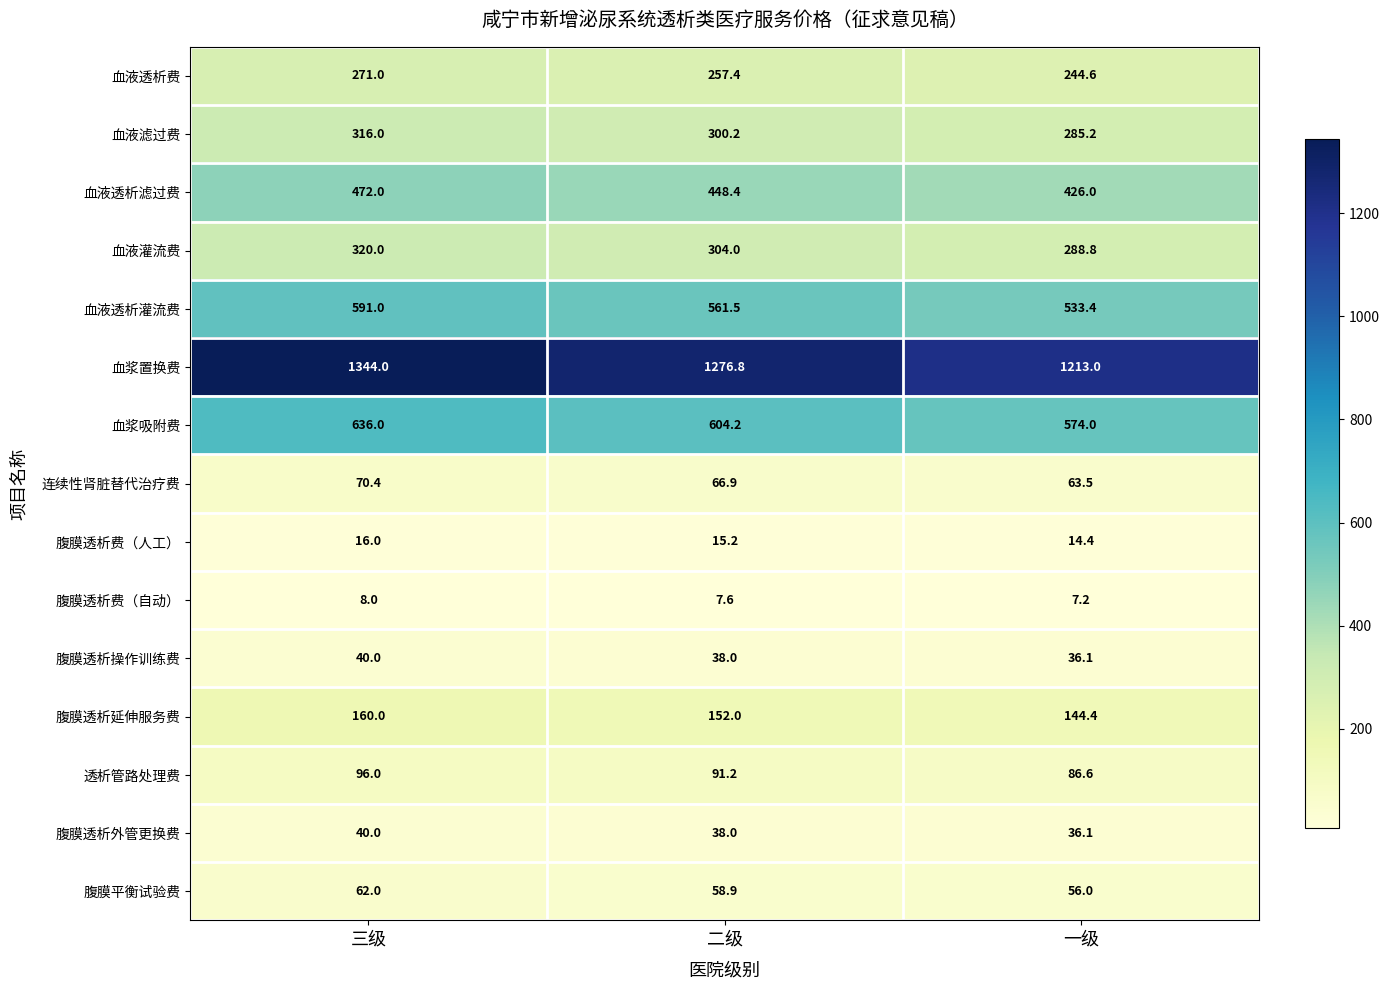

At which label is 血液透析滤过费 closest to 449?

二级